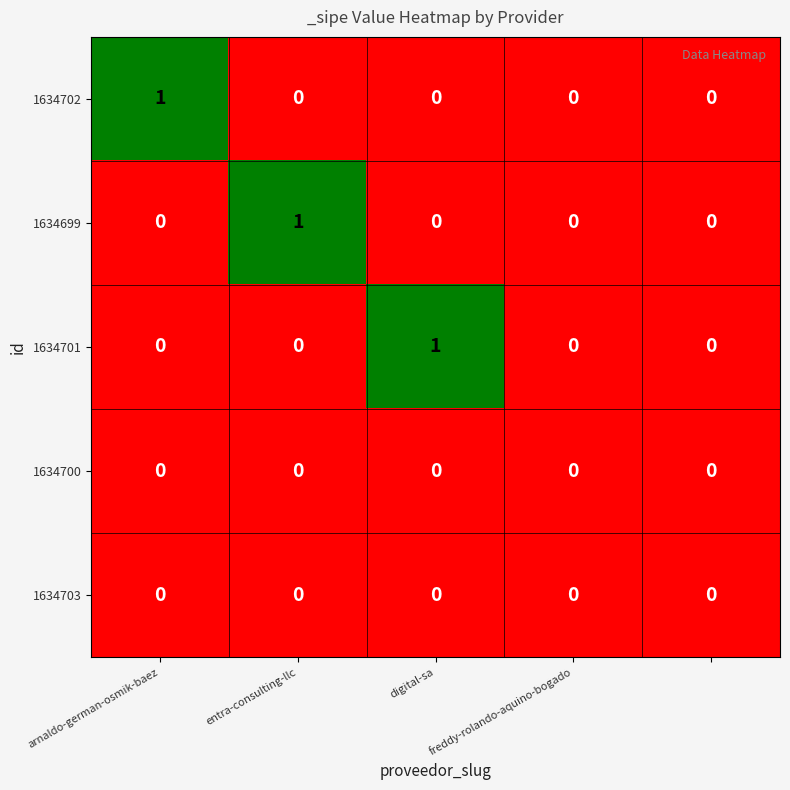

Count the number of data series in this chart.

5